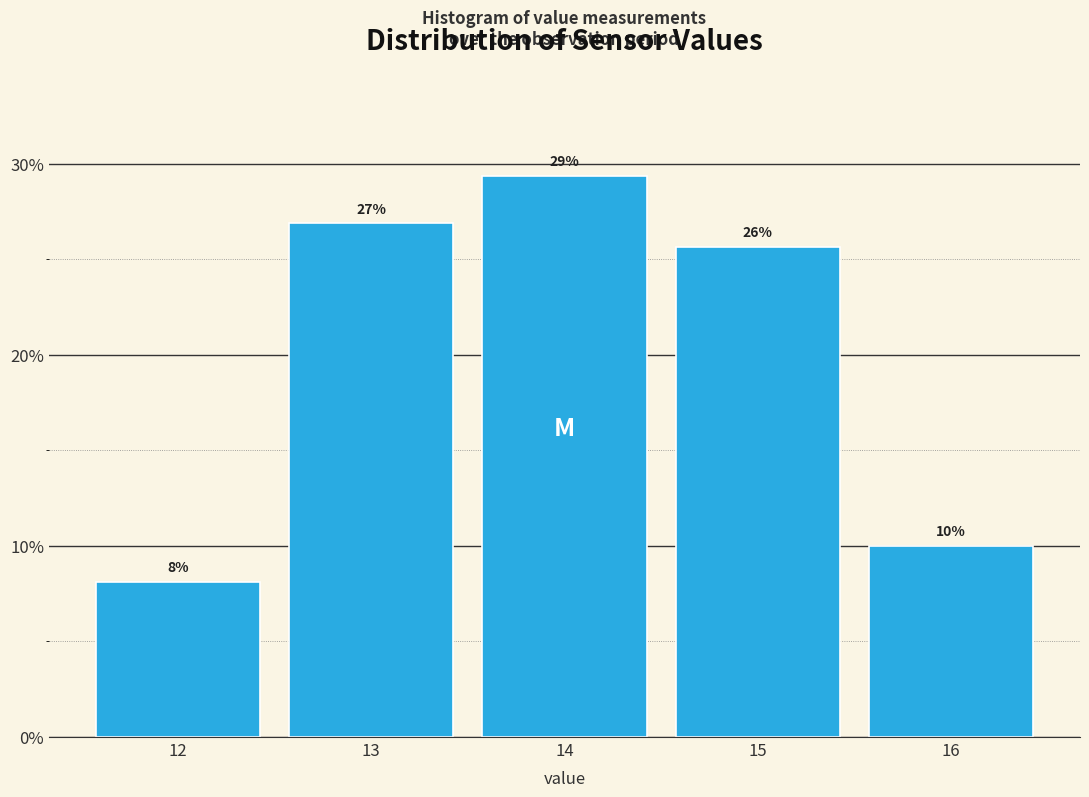

Does the chart contain any negative values?

No